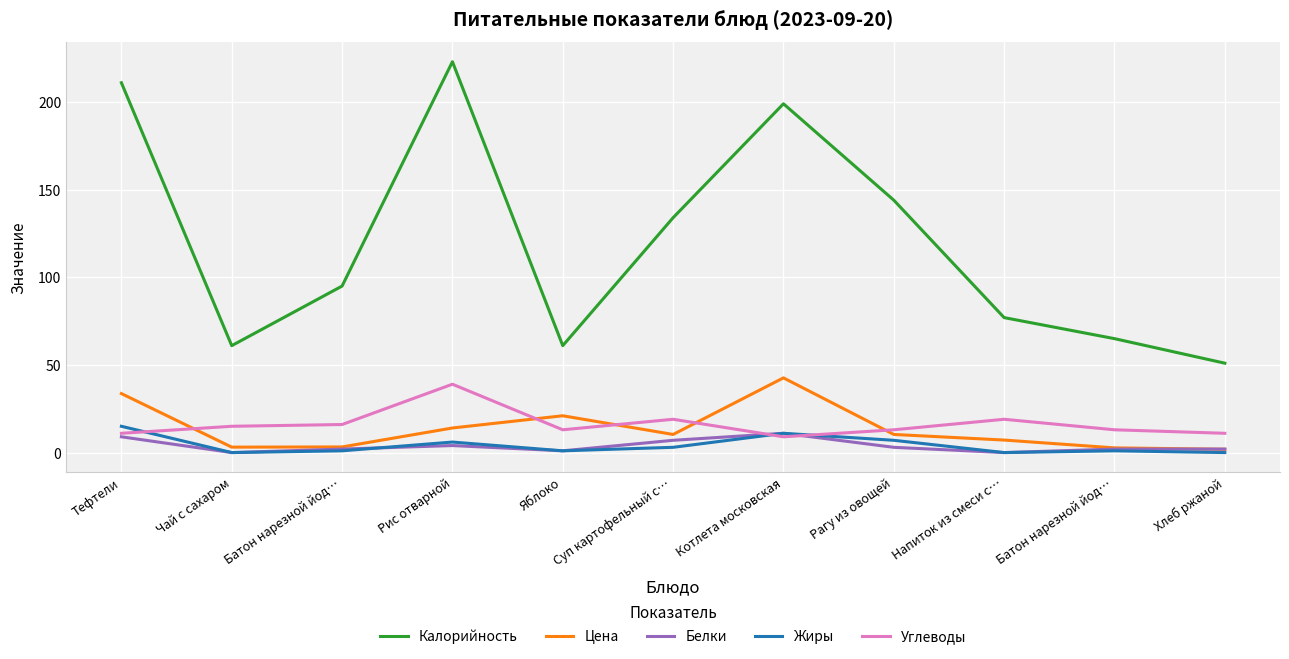

Is this an area chart (filled region under the line)?

No